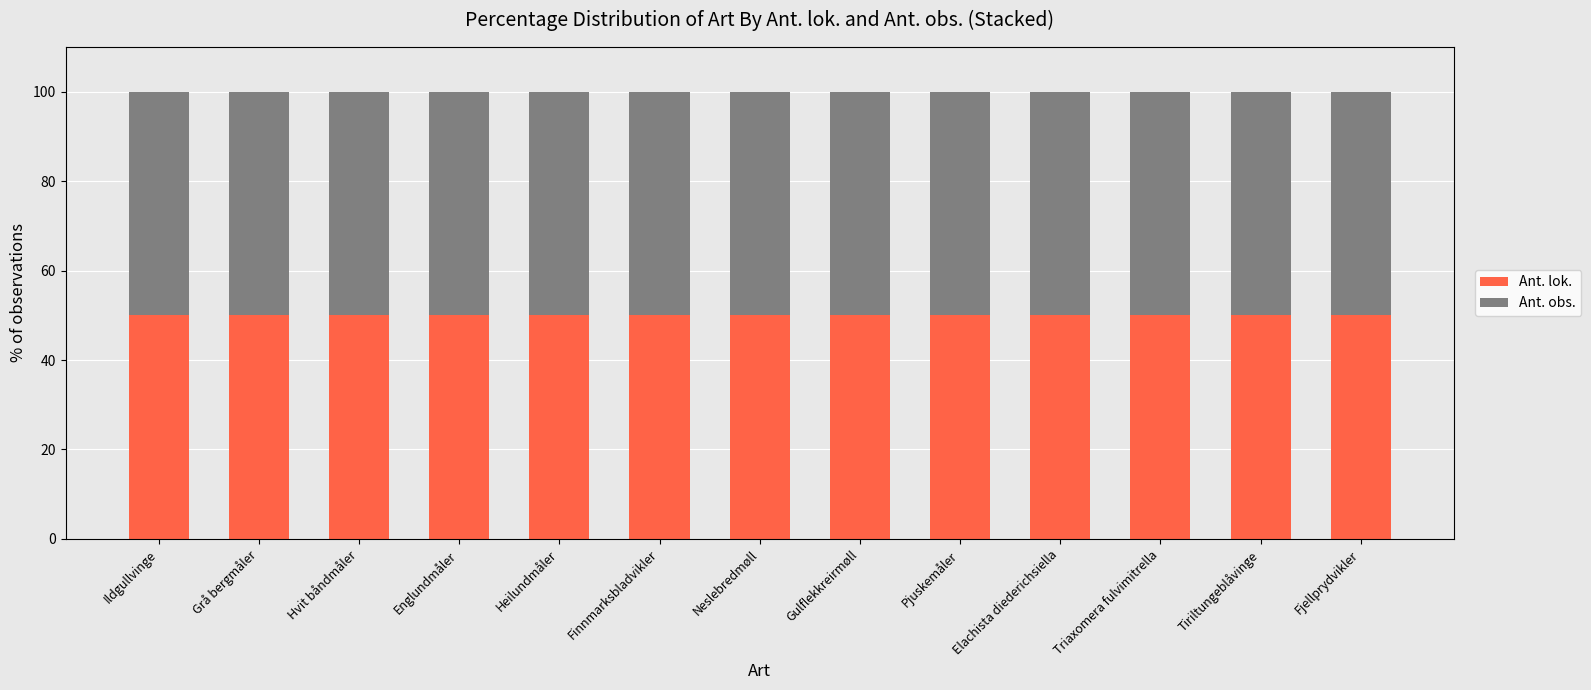

The Ant. obs. series shows 0 at Finnmarksbladvikler. True or false?

False